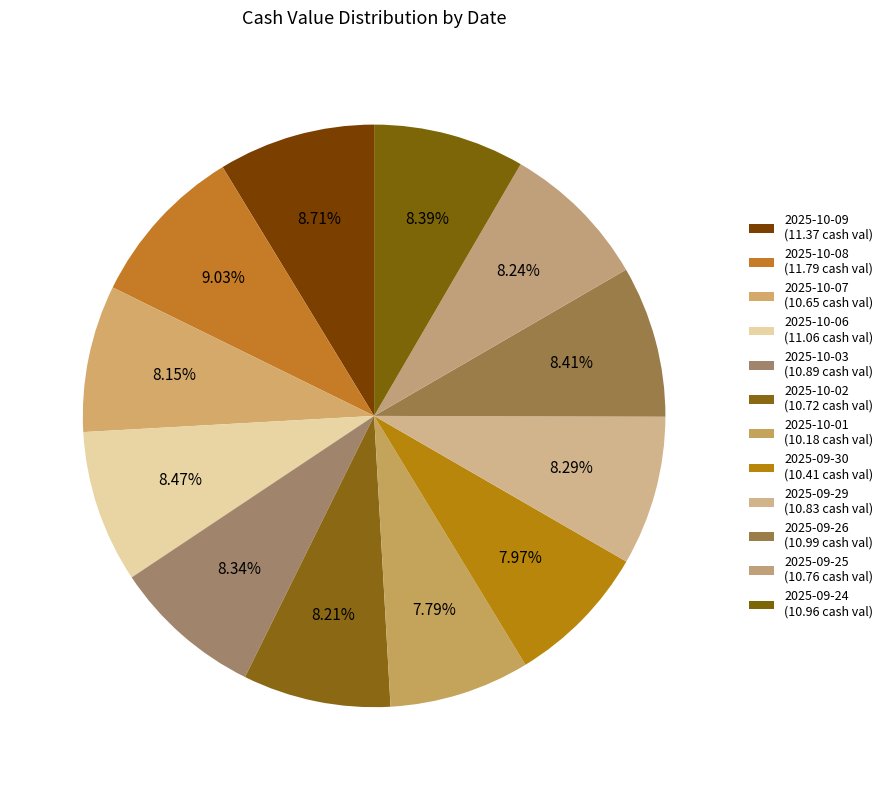

To the nearest percent, what is the average slice percentage?

8%